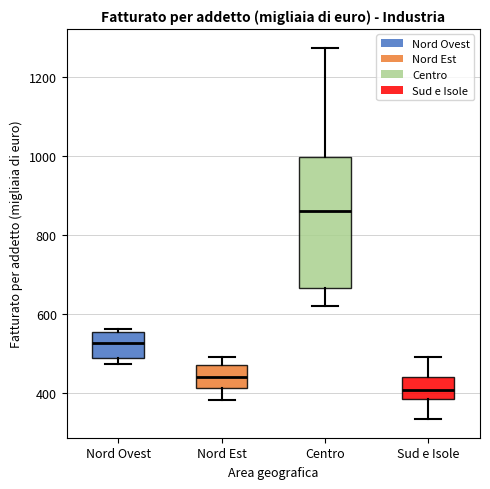

Where does the median line of the box for Centro sit on the y-axis? The values are not printed on the chart, so give them approximately, as read against the axis.

860